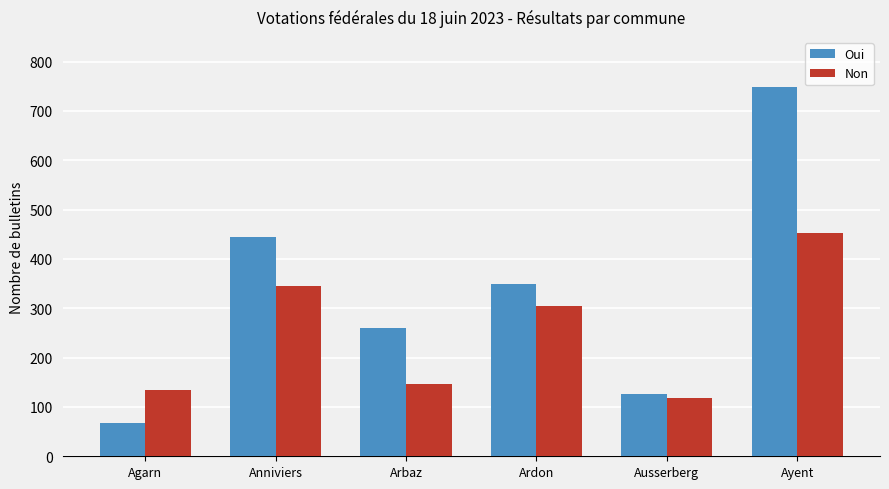

Reading right to left, transcribe all the data shown in this chart.

Oui: 748	127	349	260	444	67
Non: 453	118	304	147	345	134